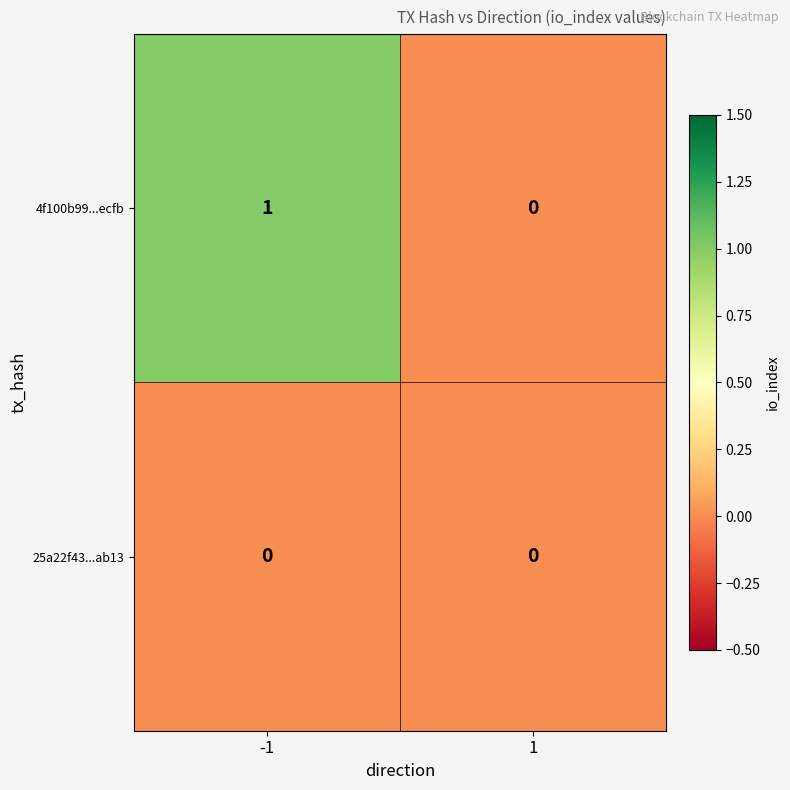

Rank the series at -1 from lowest to highest value.

25a22f43...ab13, 4f100b99...ecfb